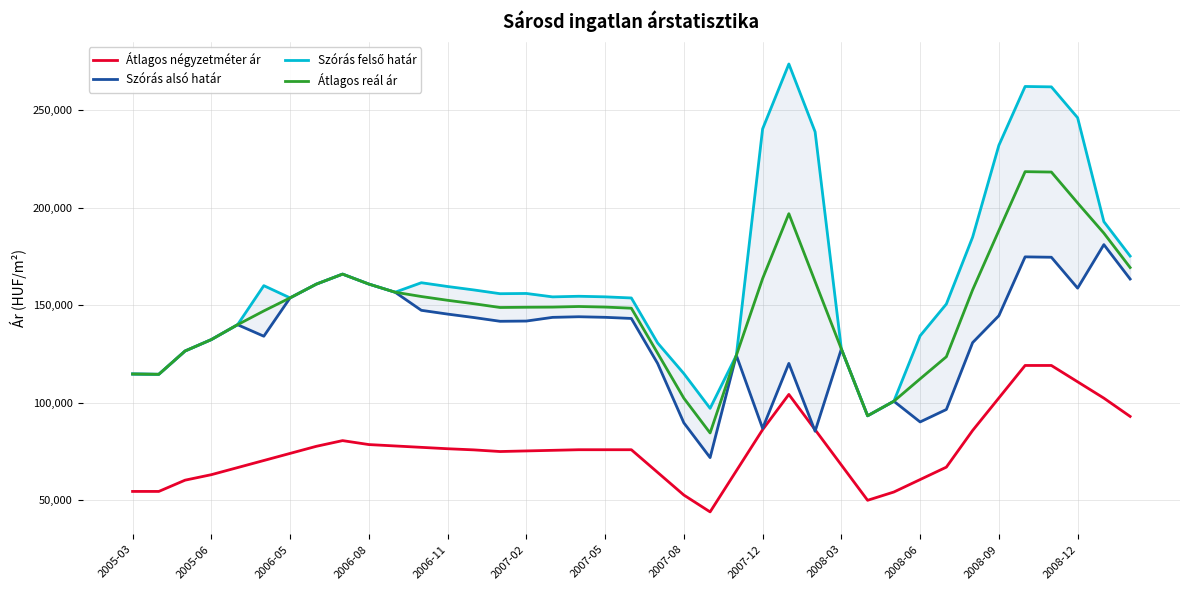

How many values in the Szórás alsó határ series exceed 141768?

19